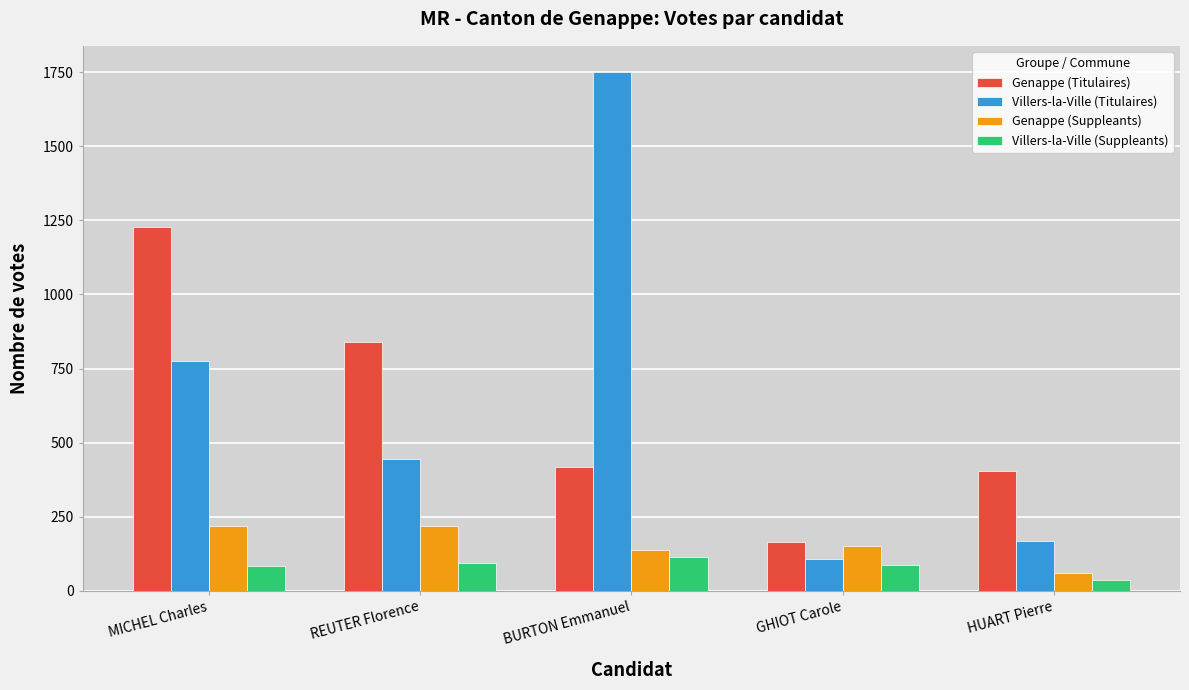

How many bars are there in each group?

4